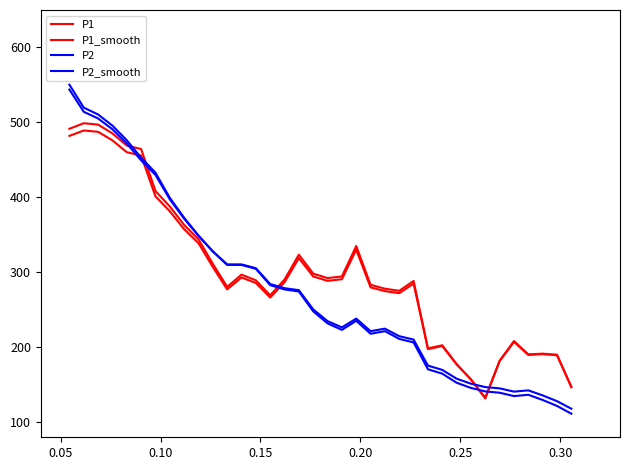

How many lines are shown in the chart?

4